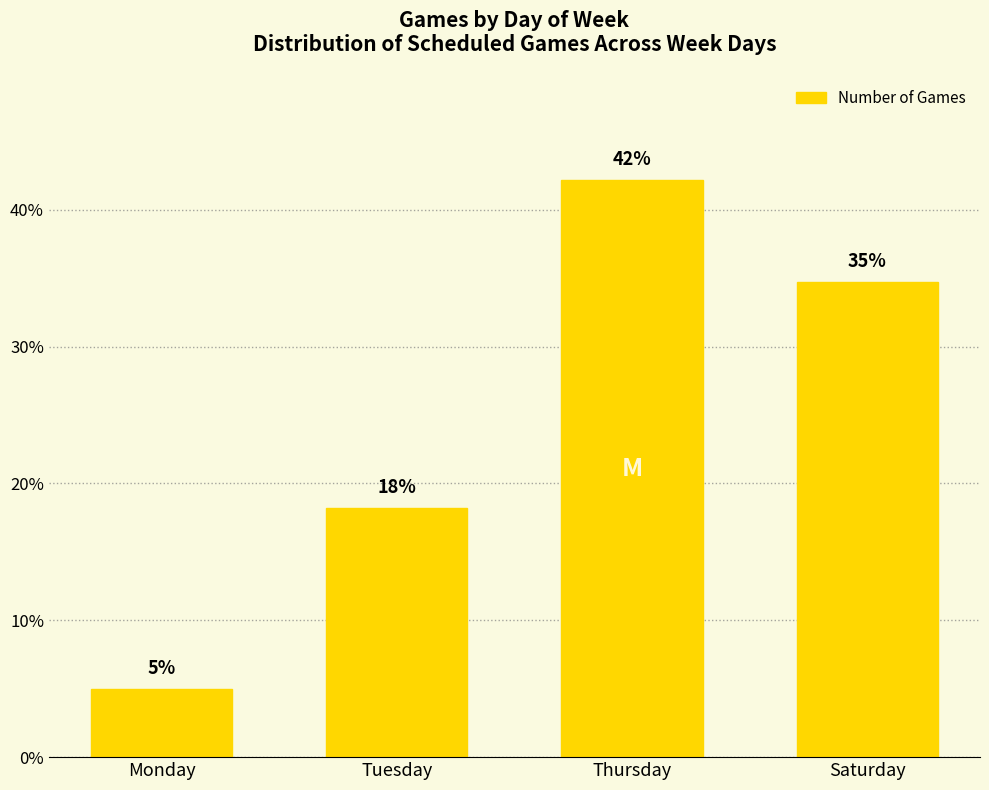

Are the bars grouped side by side (vs. stacked)?

No